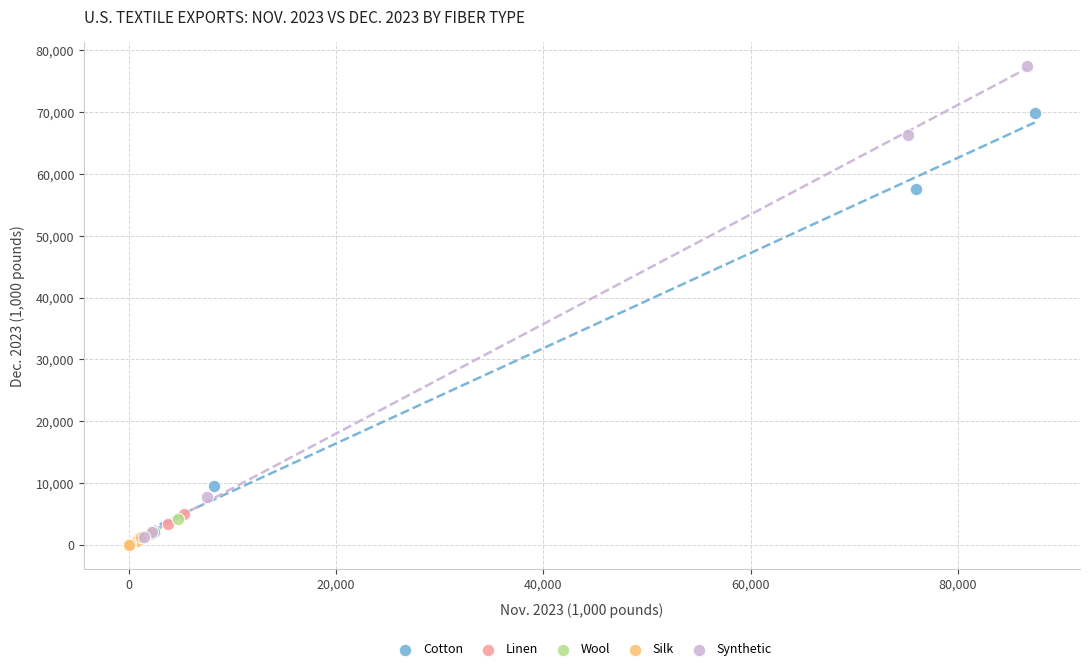

Which series reaches the maximum Y coordinate?

Synthetic